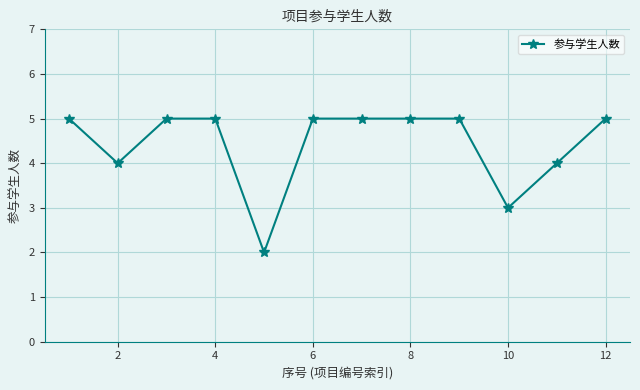

Reading left to right, transcribe all the data shown in this chart.

5	4	5	5	2	5	5	5	5	3	4	5